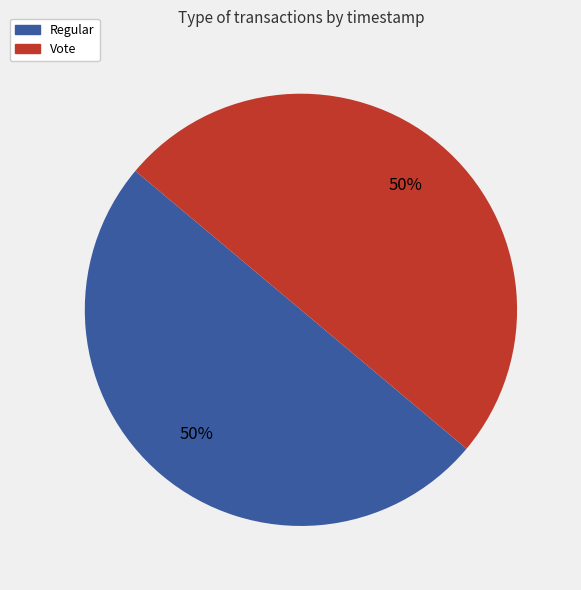

How many slices are in this pie chart?

2